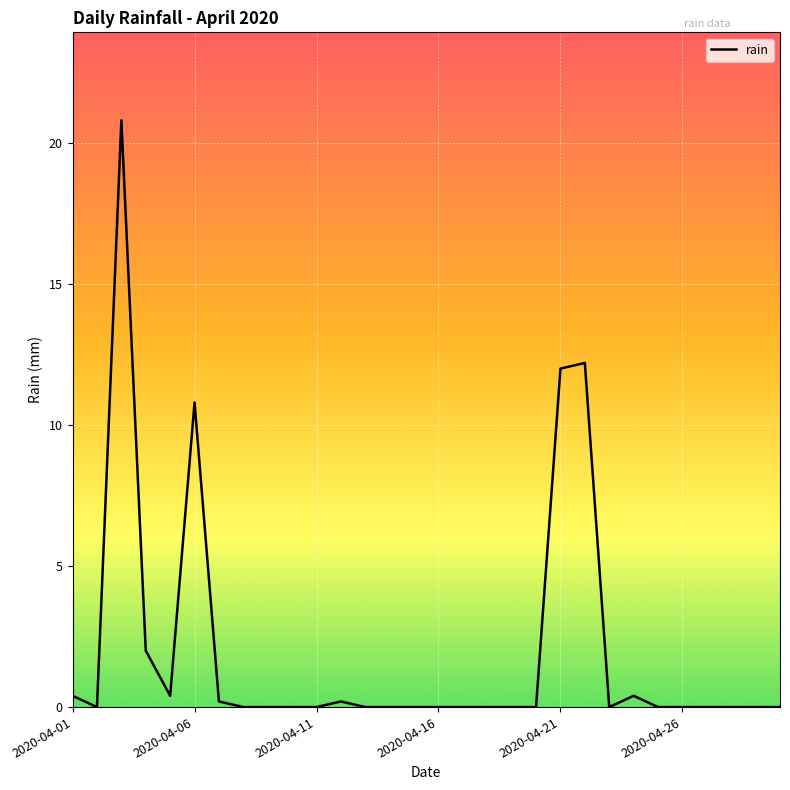

What is the maximum value shown in the chart?

20.8